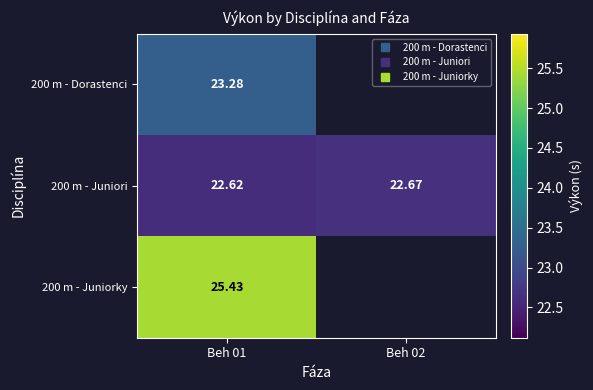

Count the number of categories in the chart.

2